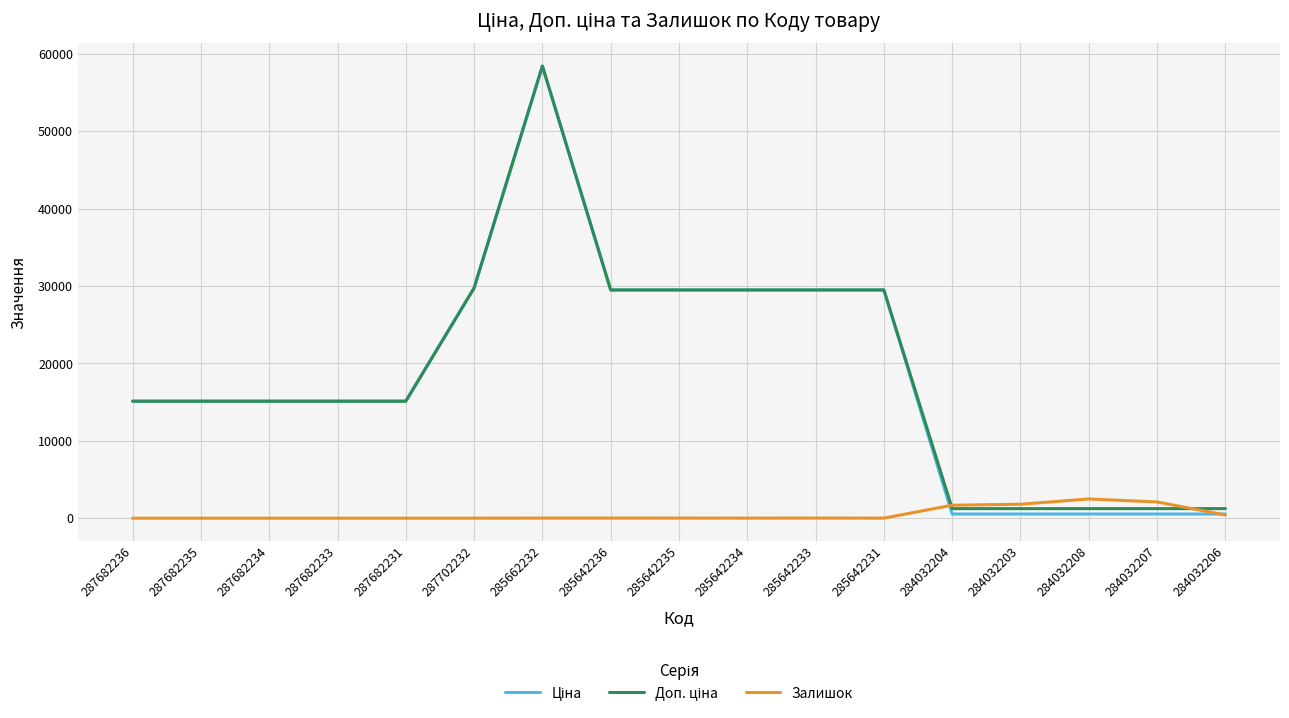

At which category is the sum across all series the highest?

285662232